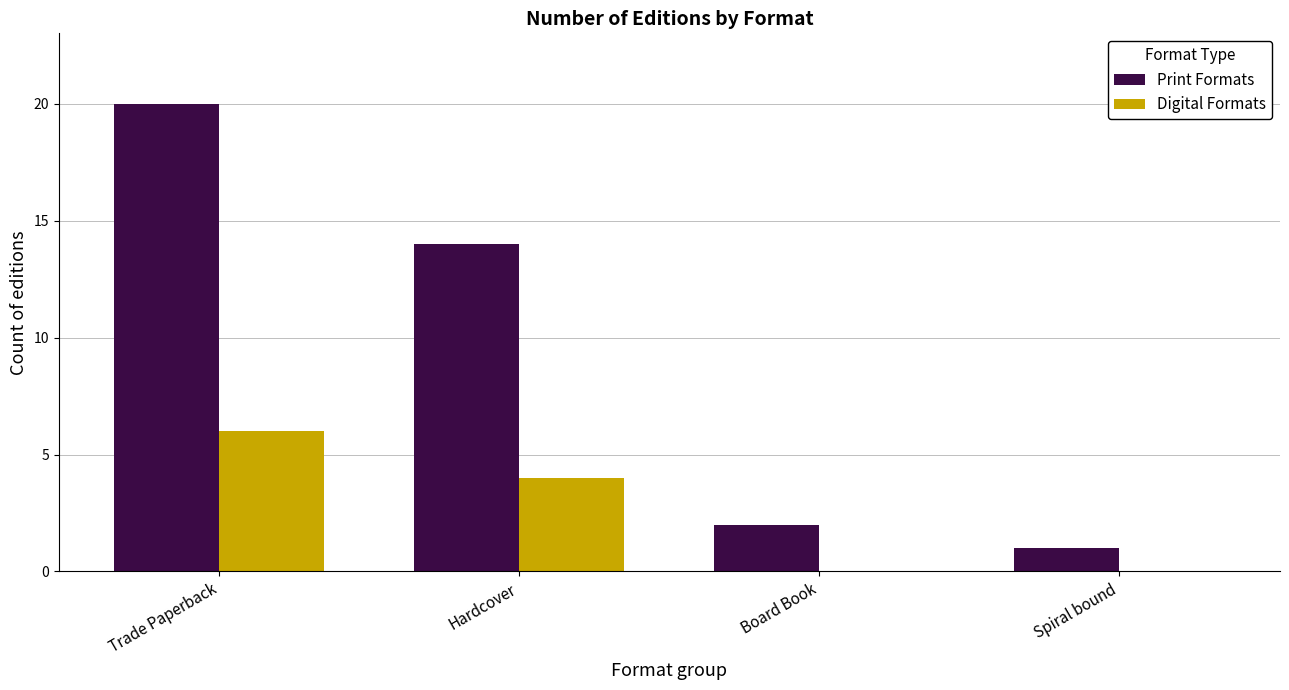

Between Trade Paperback and Hardcover, which series saw the biggest shift?

Print Formats